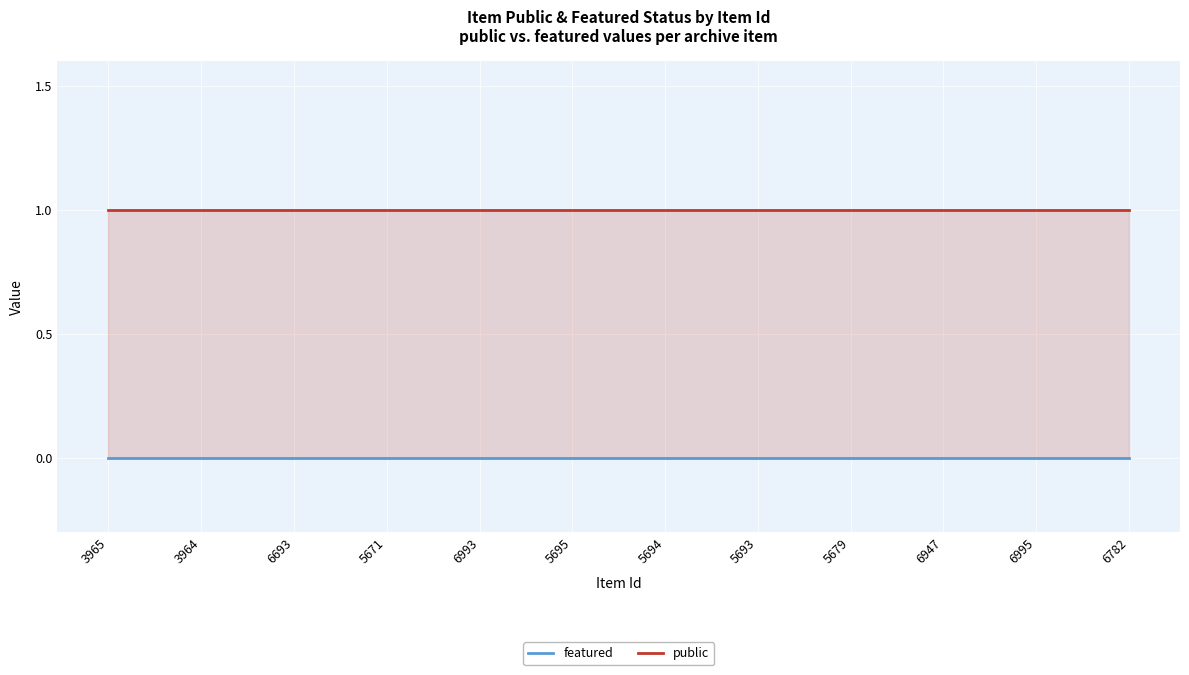

Which category has the lowest value in the public series?

3965